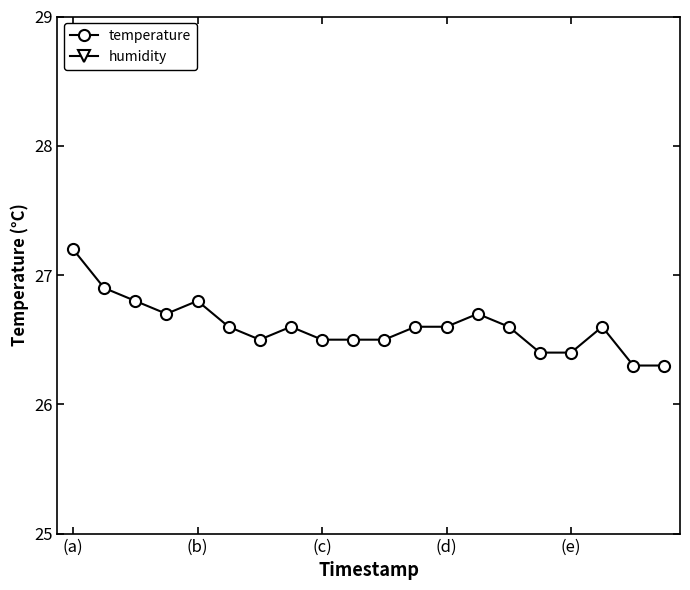

What is the average value of the temperature series?

26.6